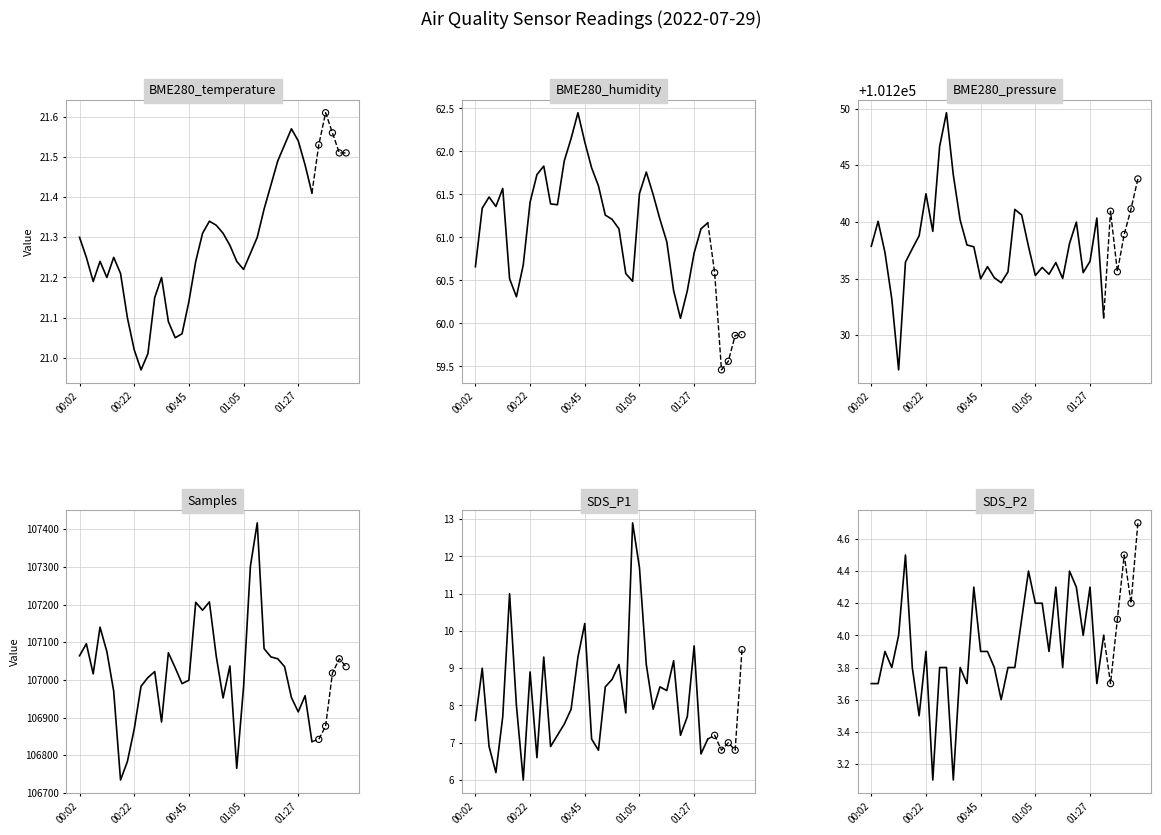

What is the total value across all series at 01:27?

208247.8